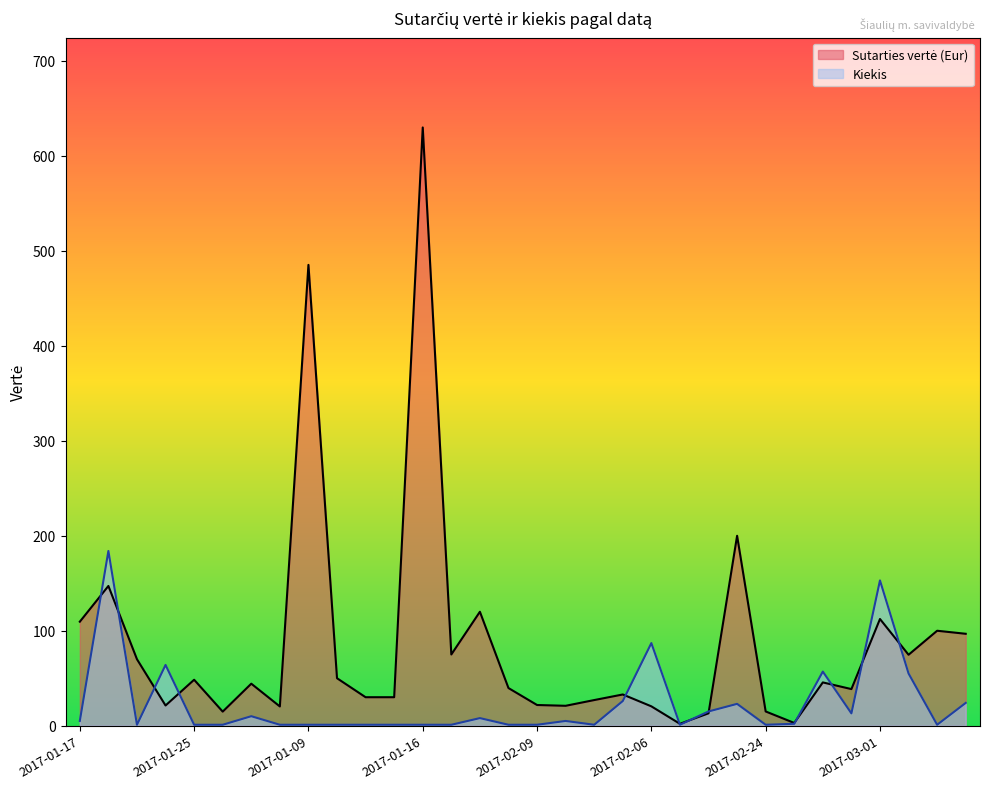

At which category is the sum across all series the highest?

2017-01-16